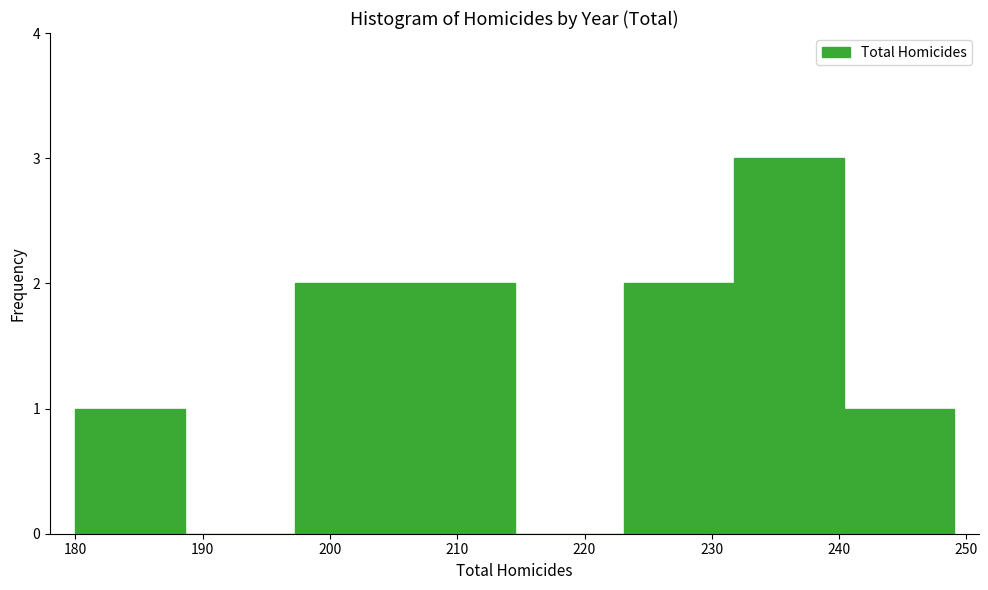

Which range on the x-axis has the tallest bar?

232 to 240